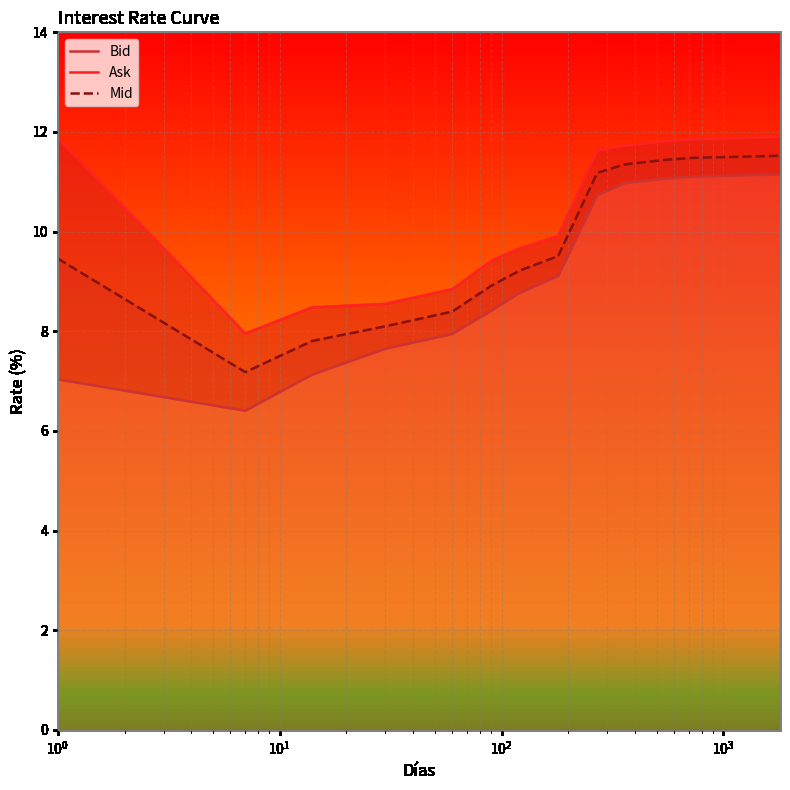

What is the minimum value for Mid?

7.2